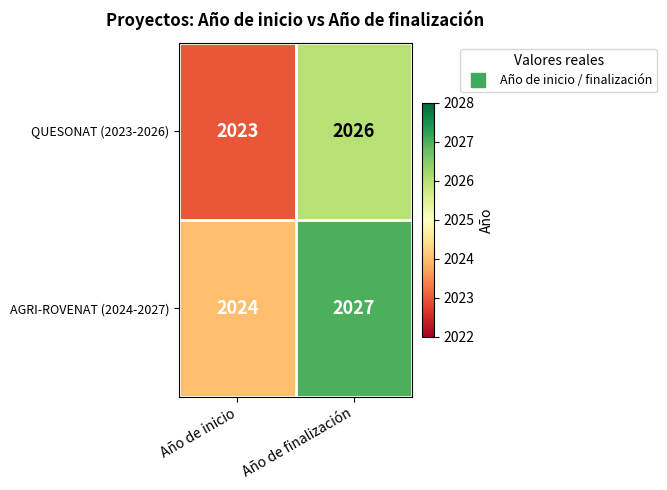

What is the total value across all series at Año de inicio?

4047